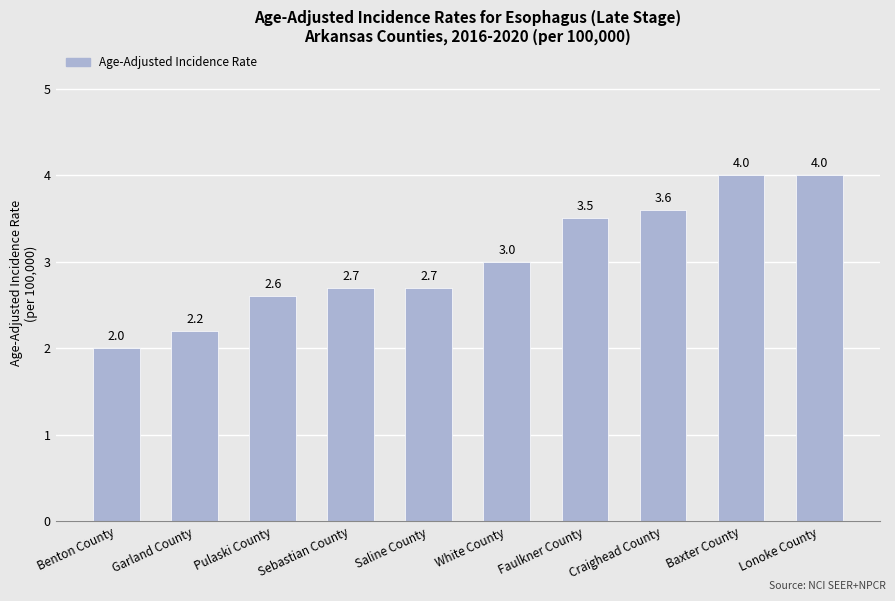

Count the values in the range 2 to 3.

6